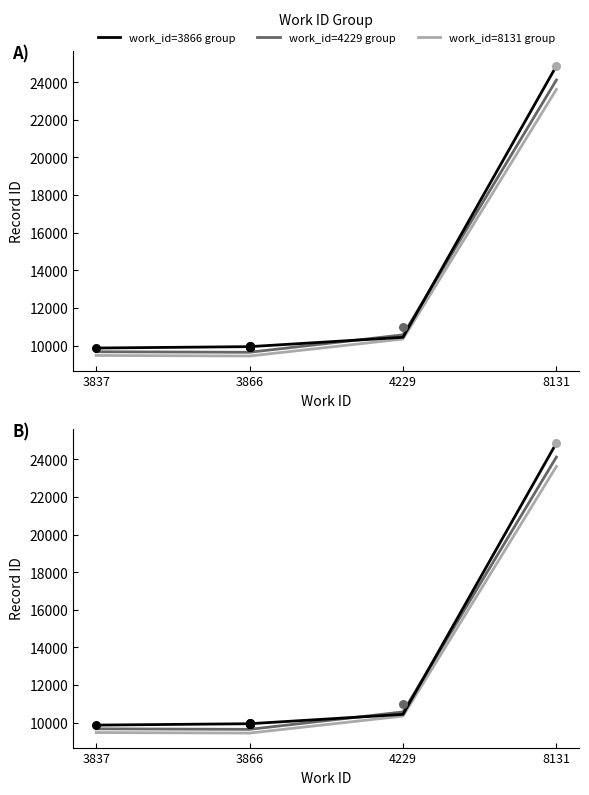

What is the total value across all series at 3866?

29041.5